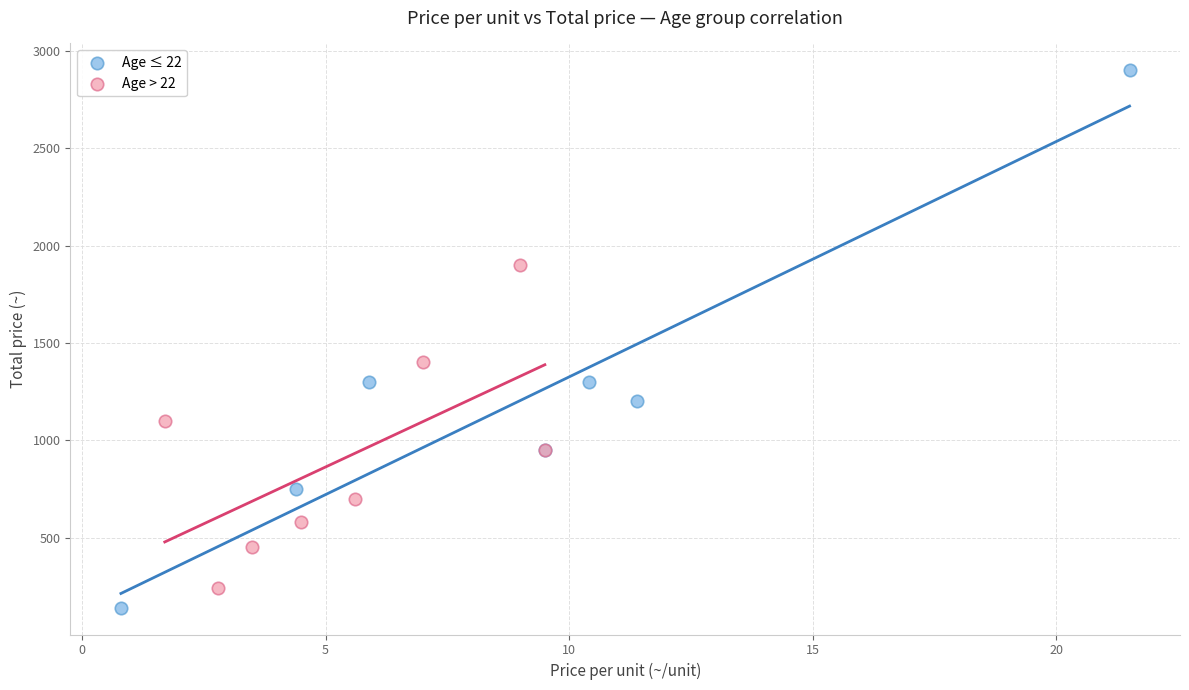

Which series has the largest Y range (max minus min)?

Age ≤ 22